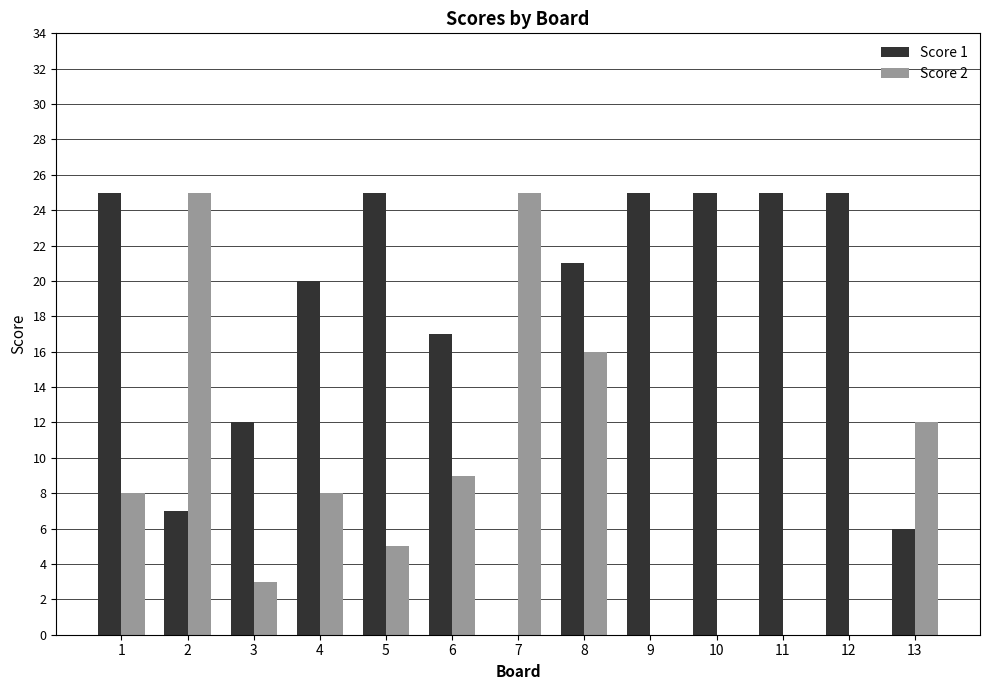

Reading right to left, list all the values displayed in this chart.

Score 1: 13=6	12=25	11=25	10=25	9=25	8=21	7=0	6=17	5=25	4=20	3=12	2=7	1=25
Score 2: 13=12	12=0	11=0	10=0	9=0	8=16	7=25	6=9	5=5	4=8	3=3	2=25	1=8